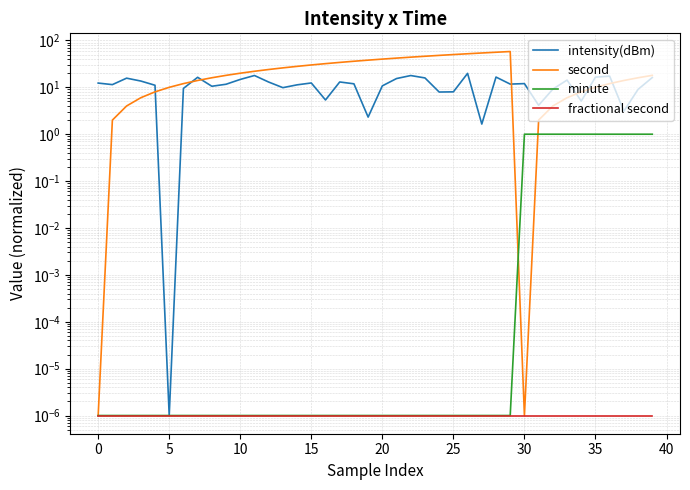

What is the sum of the second values at 11 and 22?

66.0